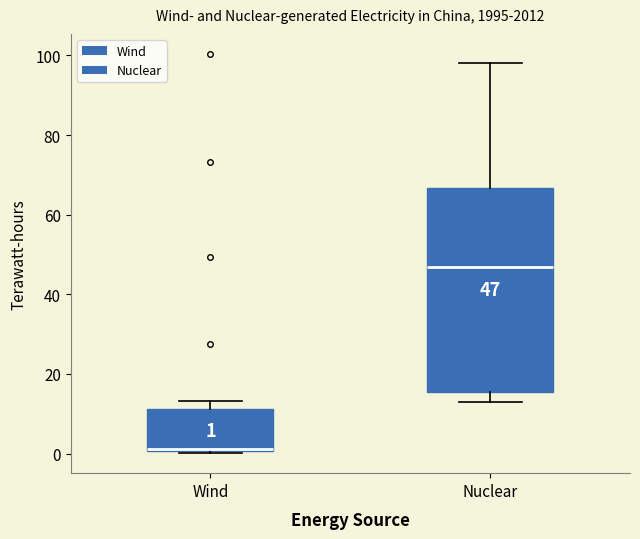

Comparing the boxes themselves (not the whiskers), which one is the tallest?

Nuclear